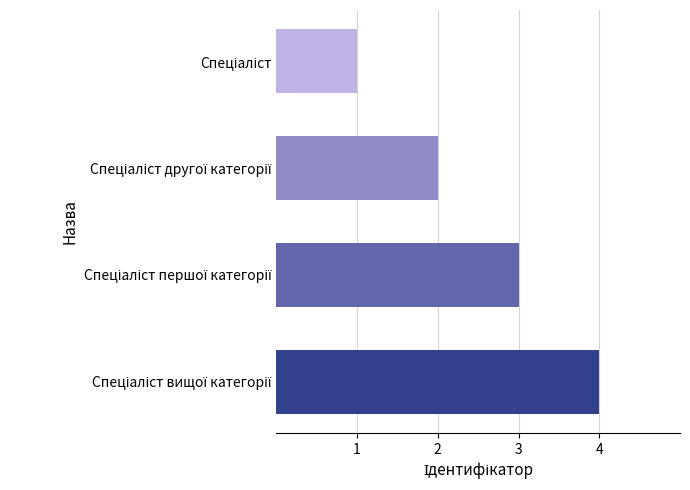

What is the maximum value shown in the chart?

4